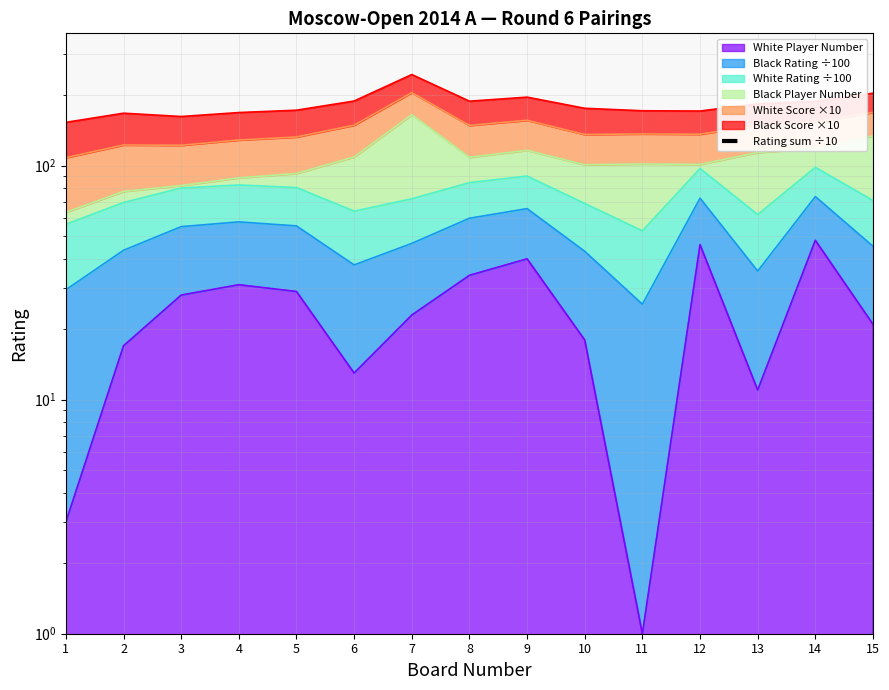

Reading left to right, extract all data points from this chart.

532.0	526.2	522.6	517.1	516.4	509.5	492.1	506.5	503.2	509.3	516.9	512.6	508.4	504.1	500.3